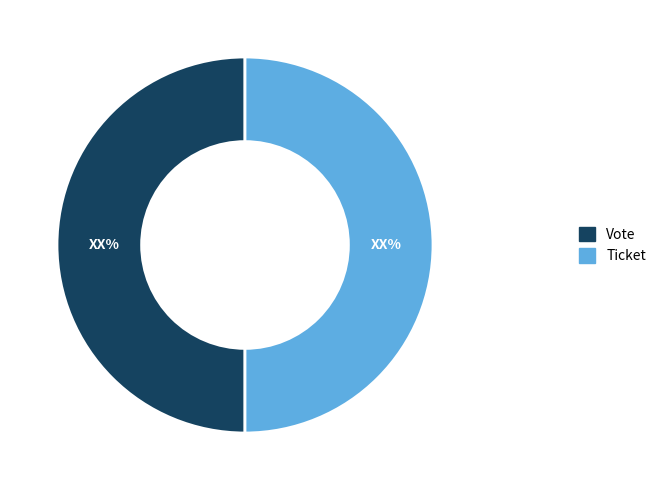

Is the sum of Ticket and Vote greater than half?

Yes